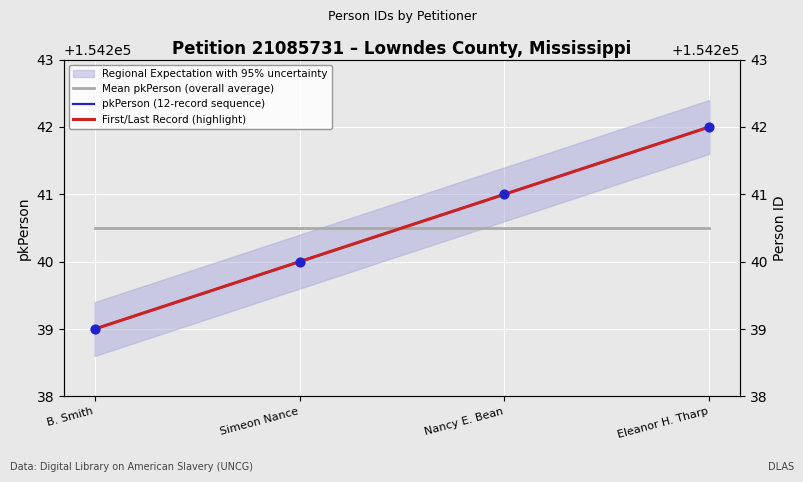

What is the change in value from Nancy E. Bean to Eleanor H. Tharp?

+1